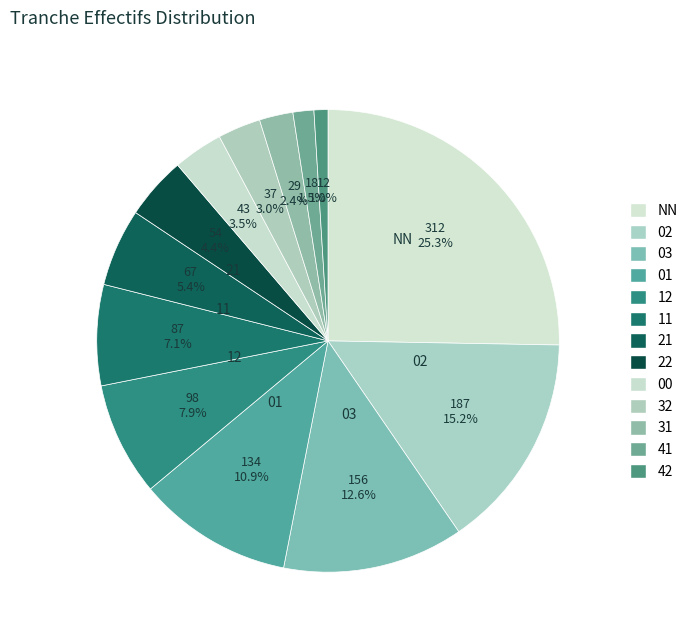

Rank the categories by value from lowest to highest.

42, 41, 31, 32, 00, 22, 21, 11, 12, 01, 03, 02, NN